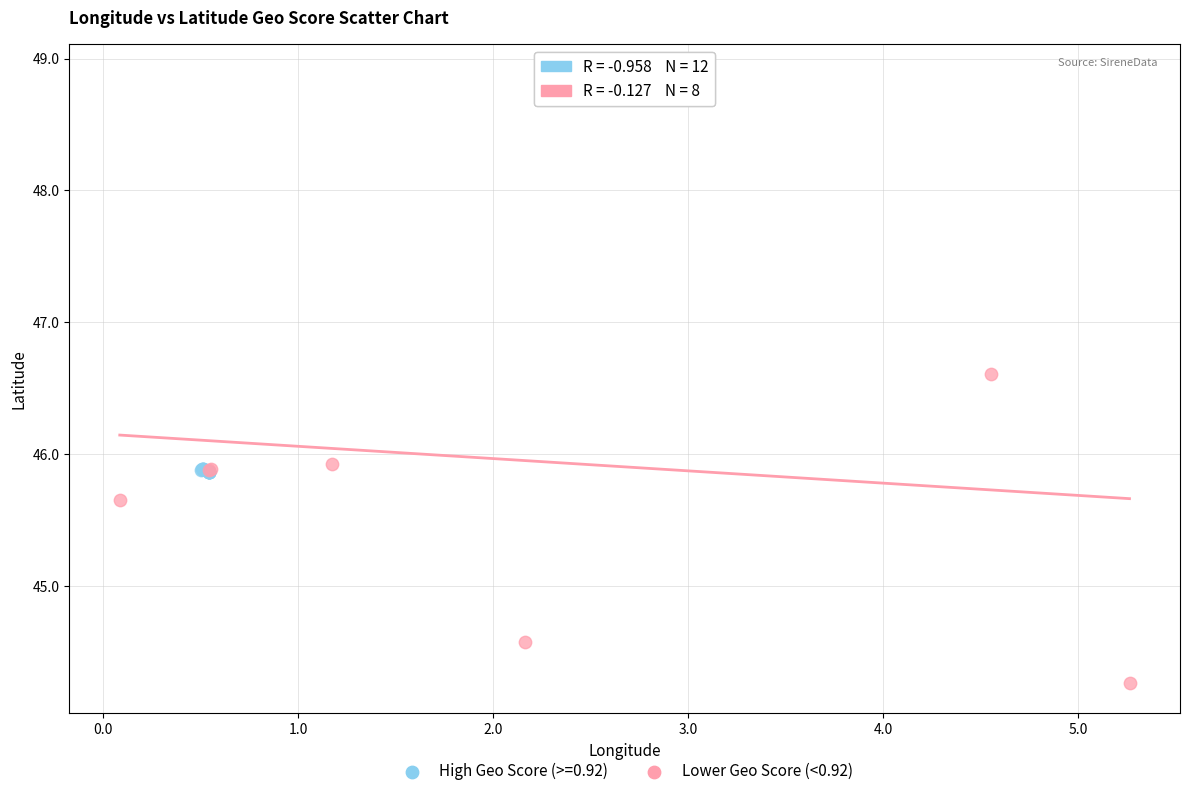

Which series reaches the maximum Y coordinate?

Lower Geo Score (<0.92)